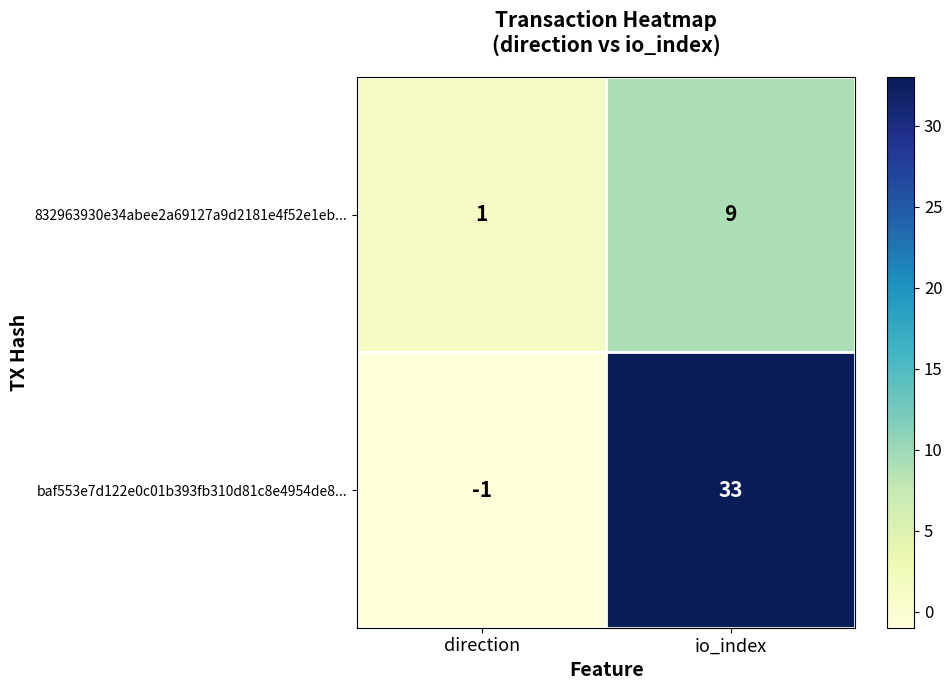

Where is baf553e7d122e0c01b393fb310d81c8e4954de8... nearest to the value 16?

direction